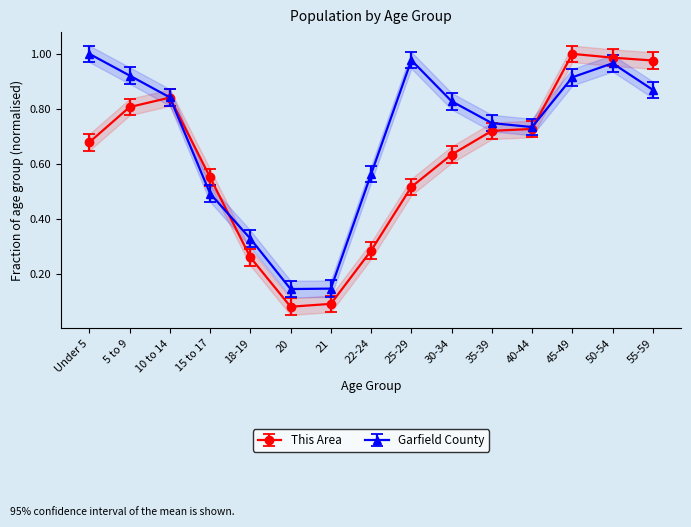

What are all the series names shown in the legend?

This Area, Garfield County